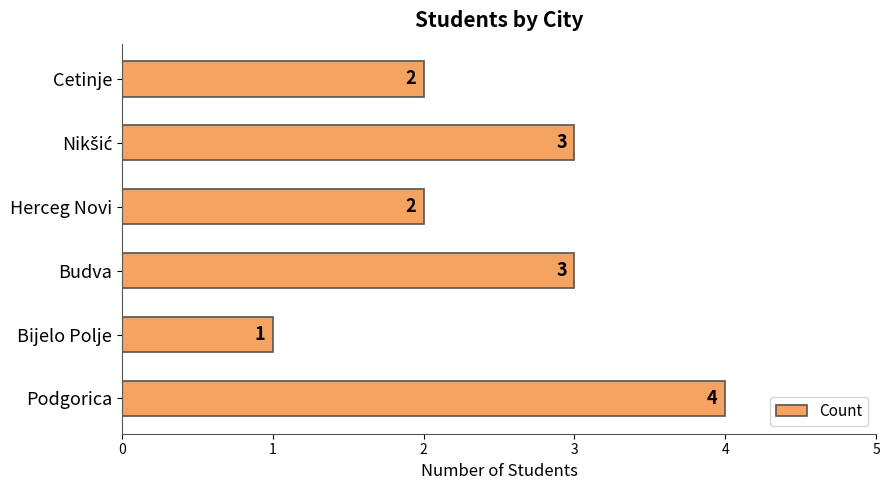

What is the sum of the values at Cetinje and Podgorica?

6